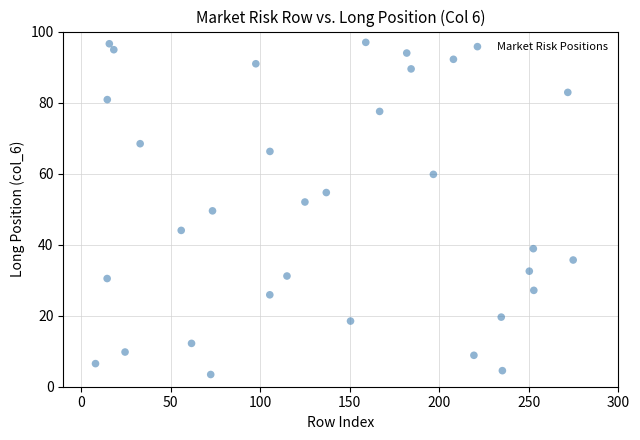

What is the range of Y values (max minus min)?

93.5